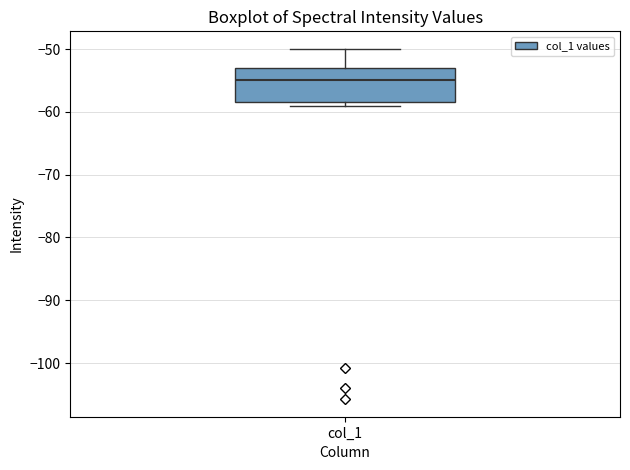

Where is the lower edge of the box for col_1 on the y-axis? The values are not printed on the chart, so give them approximately, as read against the axis.

-58